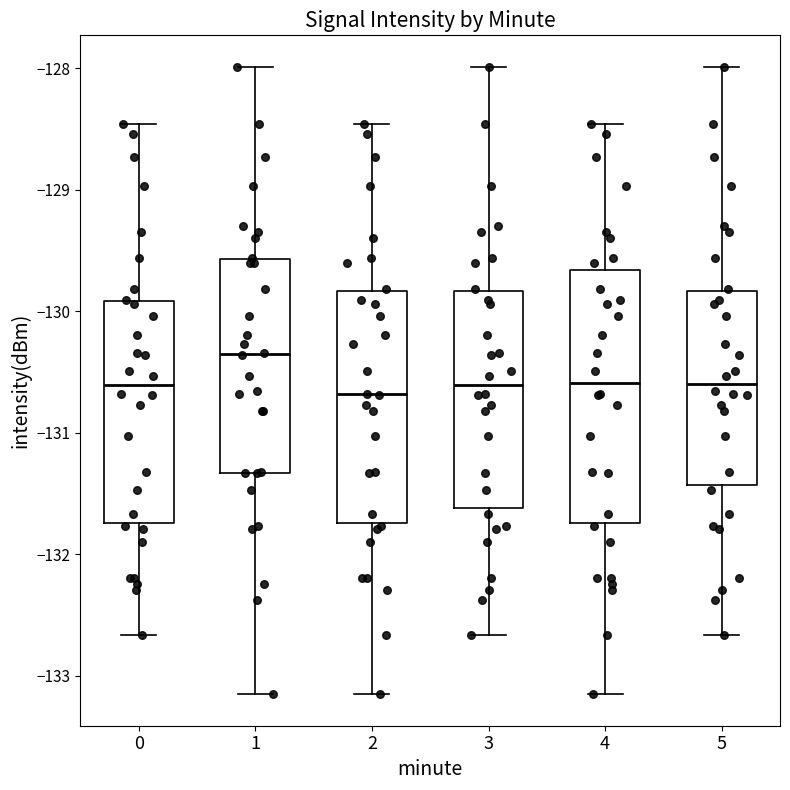

Reading left to right, transcribe this box plot: for each box, give where its median line is, the range the box spans, and where its two whiskers end, as read against the y-axis. The values are not printed on the chart, so give them approximately, as read against the axis.

0: median -130.6, box -131.7 to -129.9, whiskers -132.7 to -128.5
1: median -130.4, box -131.3 to -129.6, whiskers -133.2 to -128.0
2: median -130.7, box -131.7 to -129.8, whiskers -133.2 to -128.5
3: median -130.6, box -131.6 to -129.8, whiskers -132.7 to -128.0
4: median -130.6, box -131.7 to -129.7, whiskers -133.2 to -128.5
5: median -130.6, box -131.4 to -129.8, whiskers -132.7 to -128.0